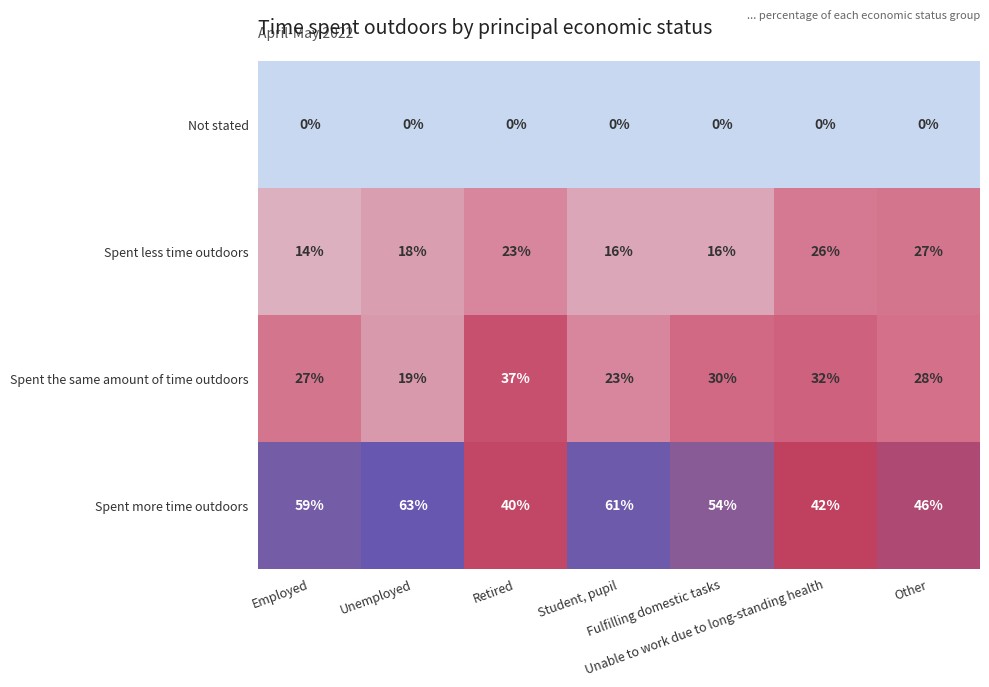

At how many categories does at least one series exceed 41?

6